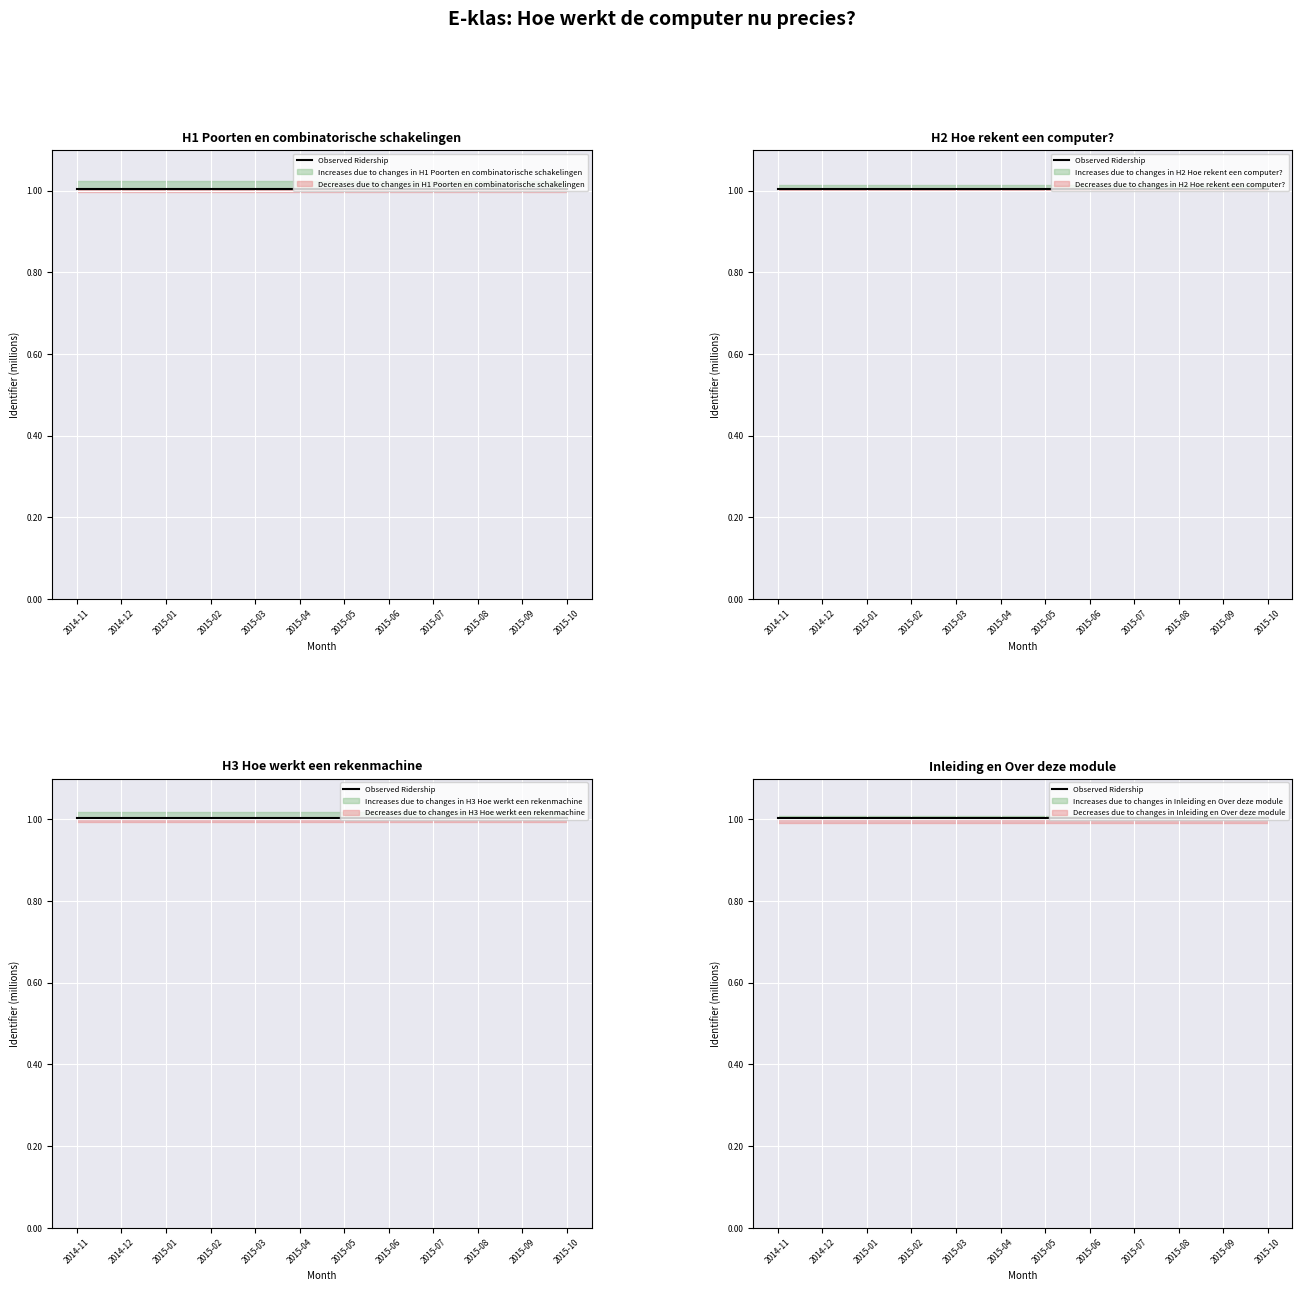

Rank the series by their maximum value, from highest to lowest.

Observed Ridership, Increases due to changes in H1, Decreases due to changes in H1